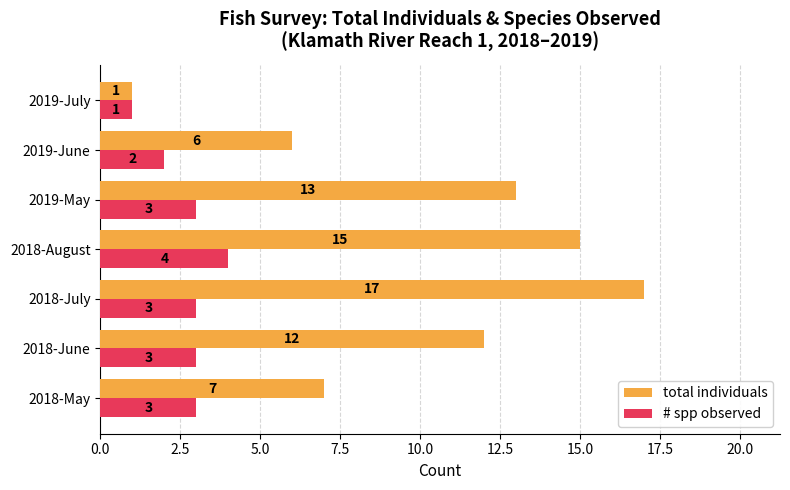

Where is # spp observed nearest to the value 2?

2019-June